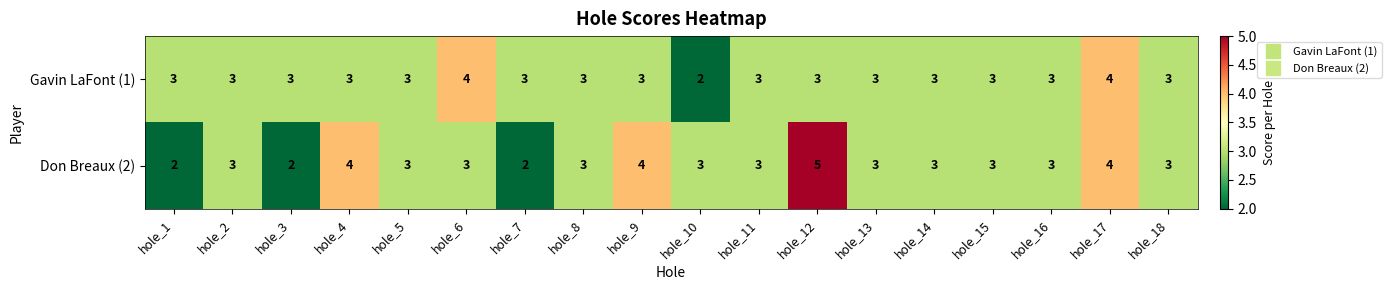

What is the sum of all Don Breaux (2) values?

56